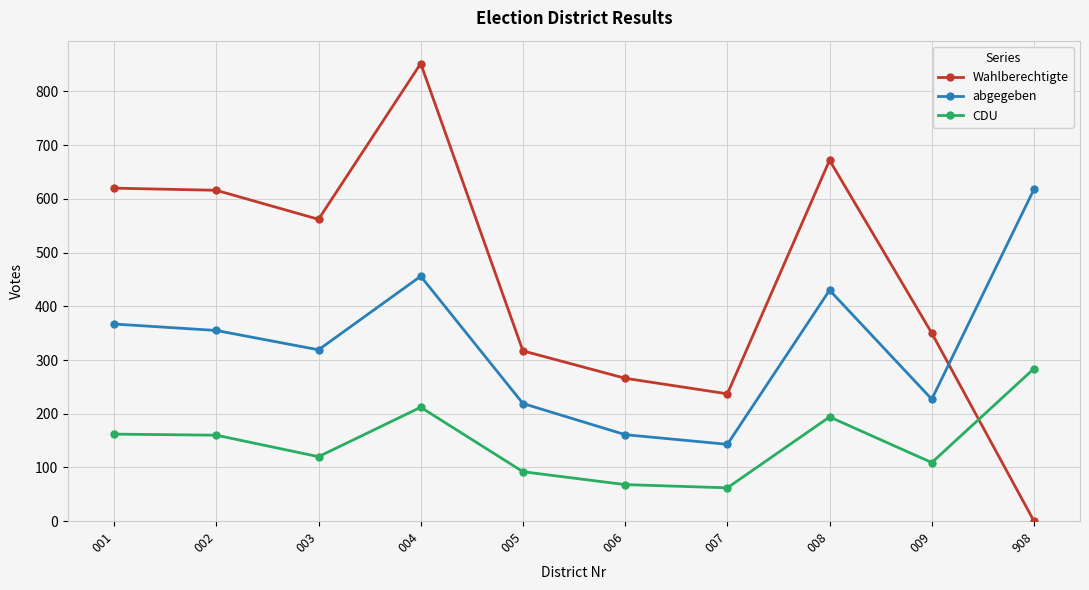

How many data points in abgegeben are less than 355?

5